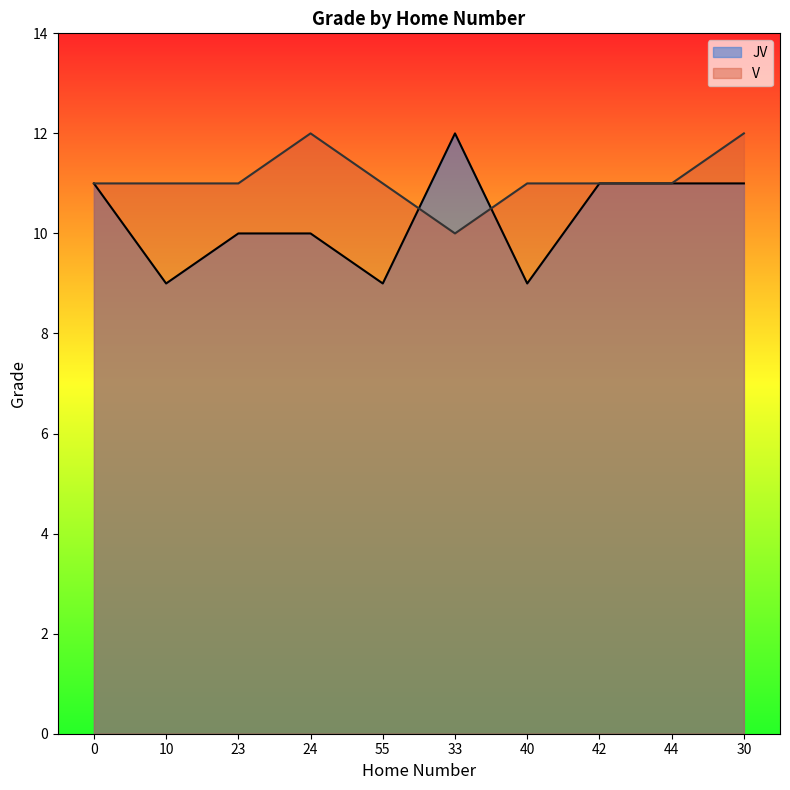

How many V values are between 11 and 12?

9